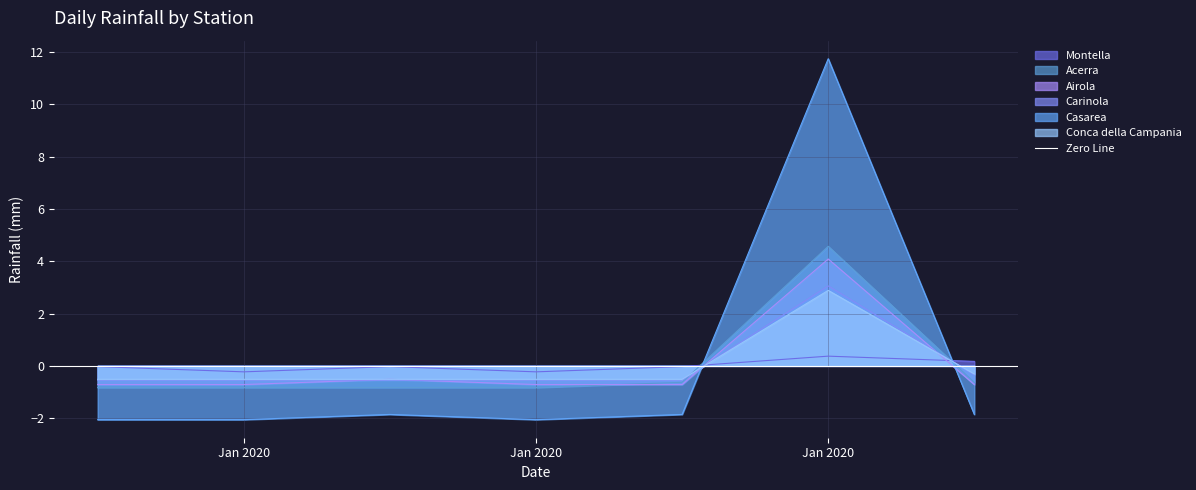

How many lines are shown in the chart?

6